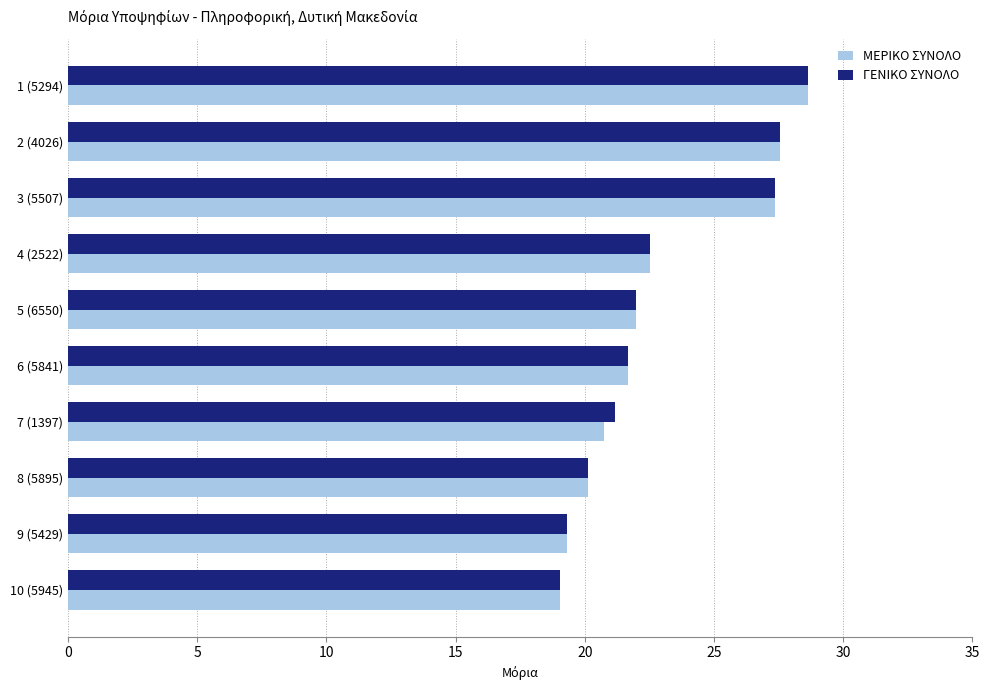

What is the difference between the maximum and minimum values in the ΓΕΝΙΚΟ ΣΥΝΟΛΟ series?

9.6